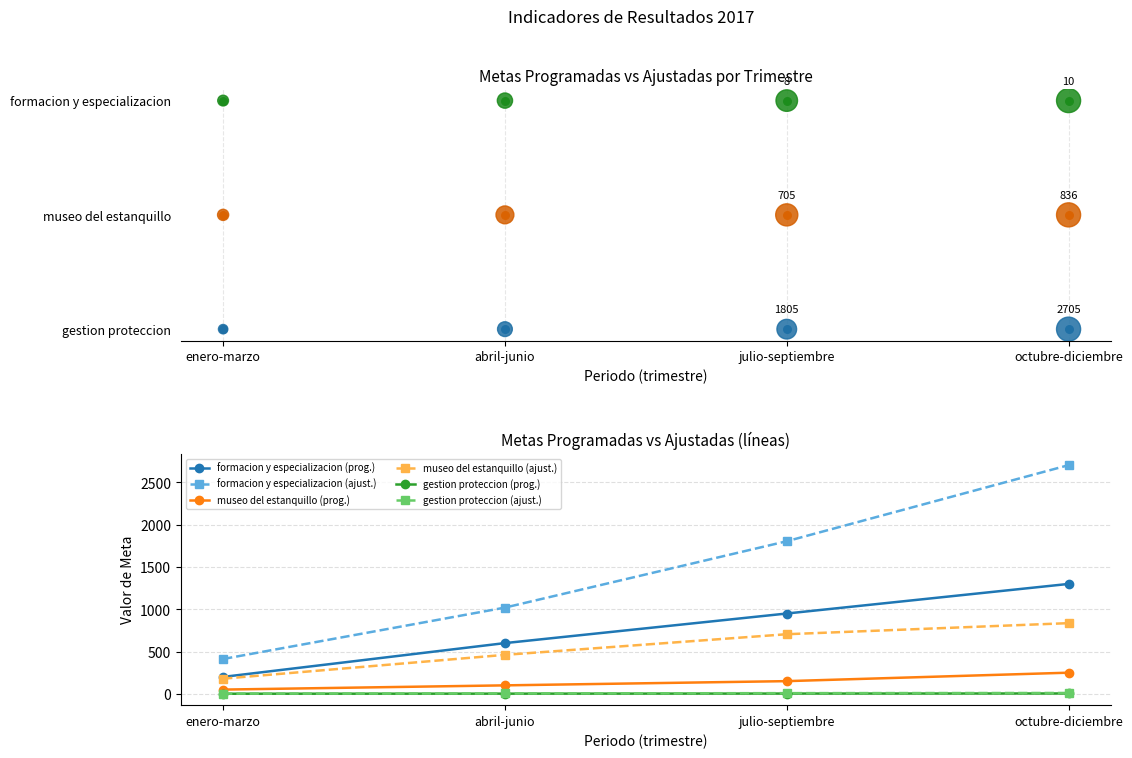

Which series contains the highest Y value?

formacion y especializacion (ajust.)